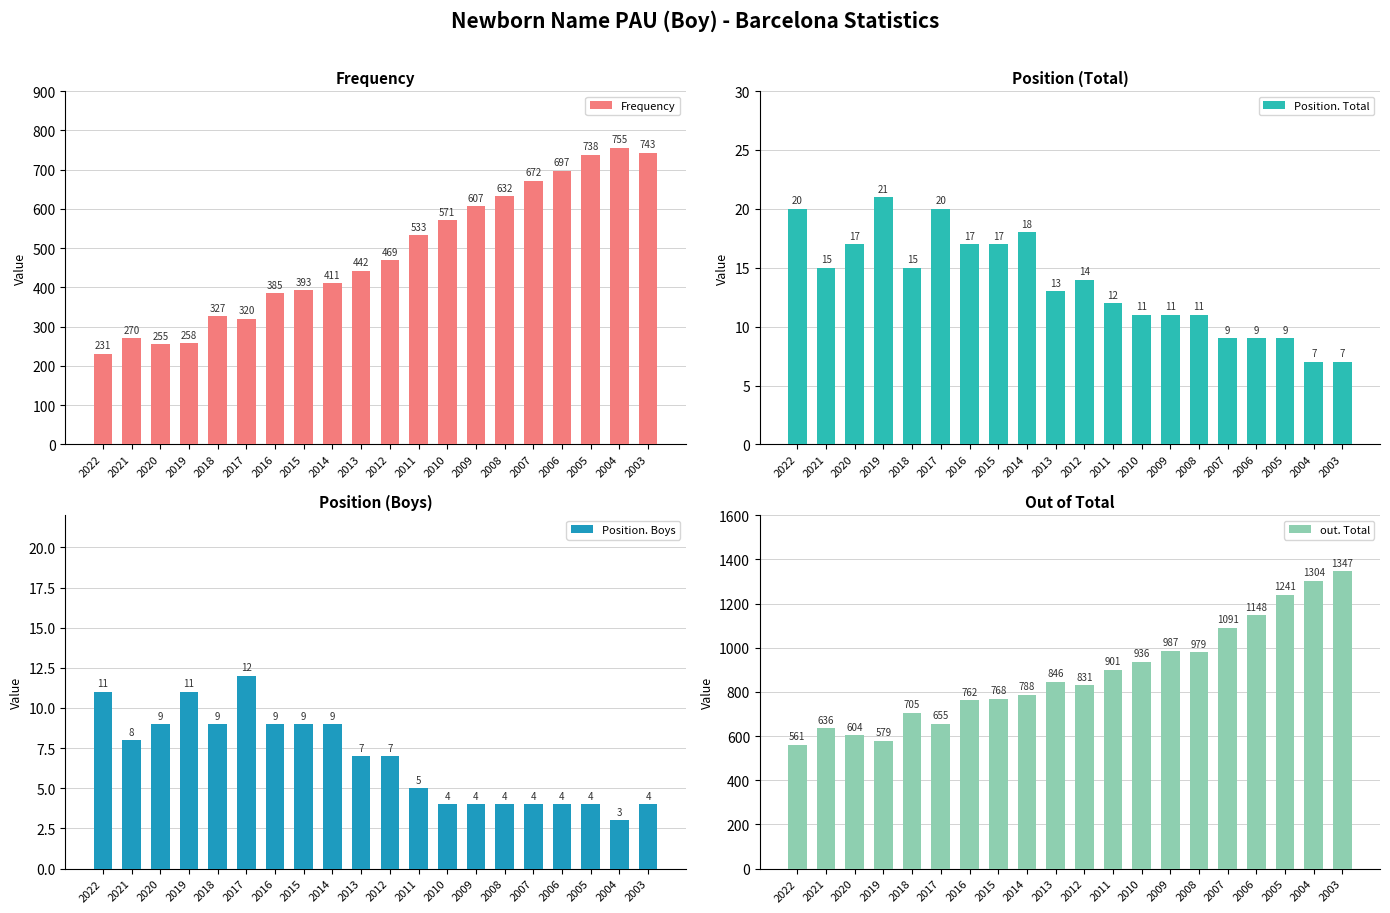

What are all the series names shown in the legend?

Frequency, Position. Total, Position. Boys, out. Total